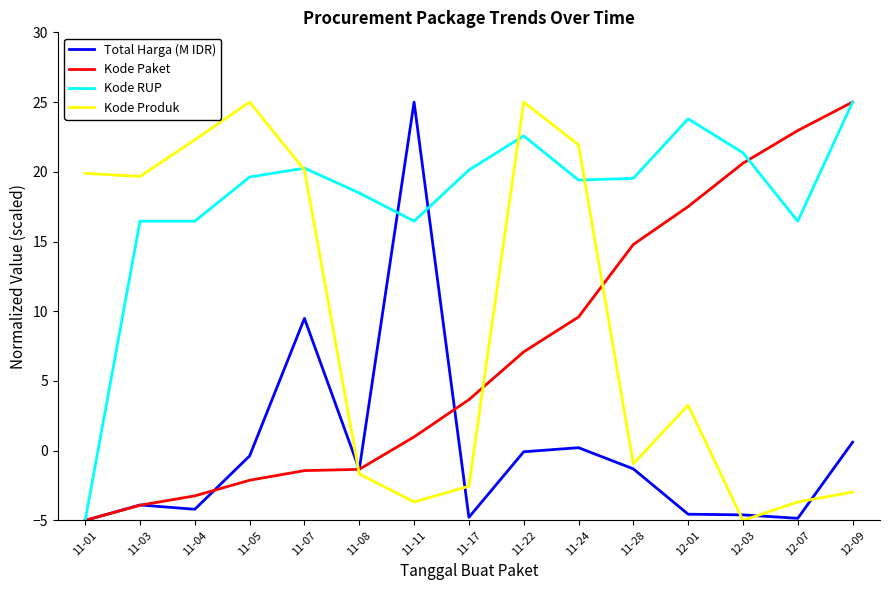

What is the difference between the highest and lowest values at 11-17?

24.9